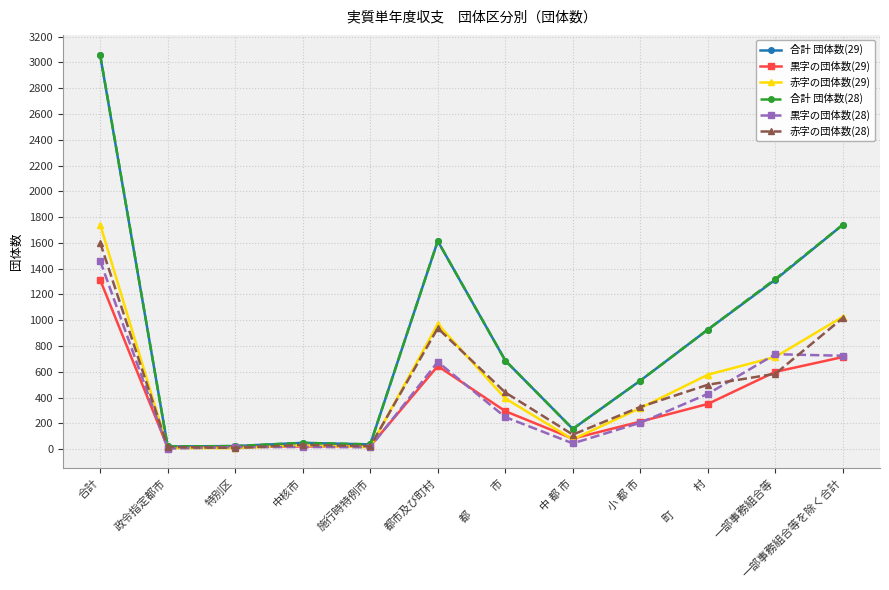

How many data points does each series have?

12